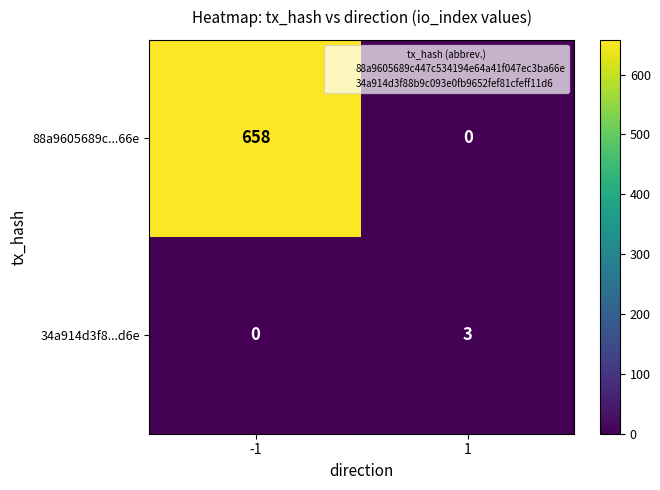

Which series has the widest spread of values?

88a9605689c...66e